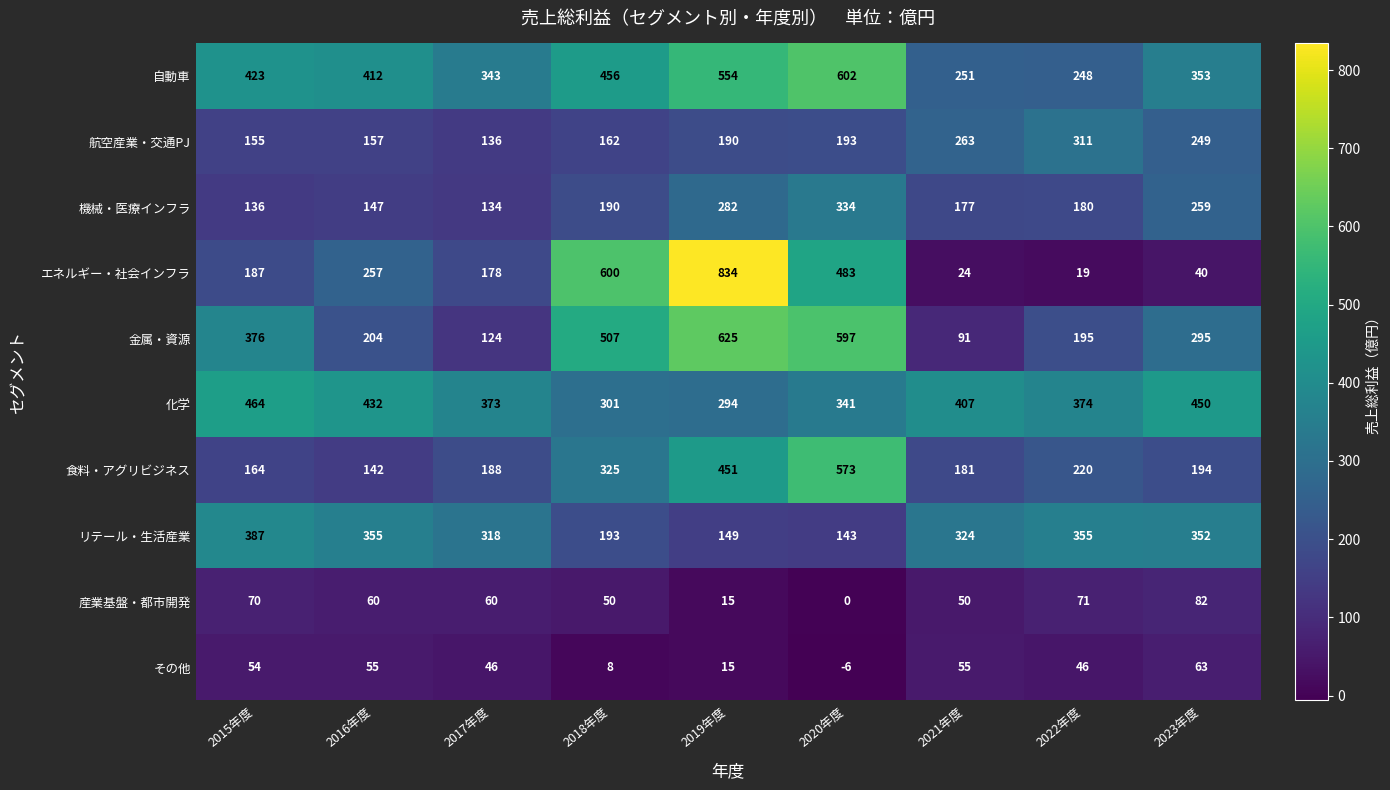

True or false: リテール・生活産業 has a value of 527 at 2022年度.

False